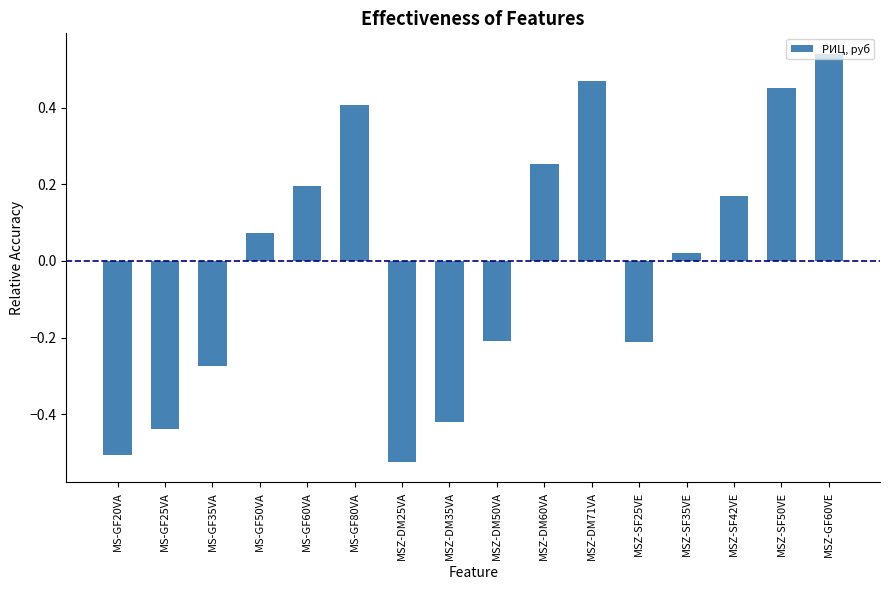

At which category does the chart reach its peak across all series?

MSZ-GF60VE